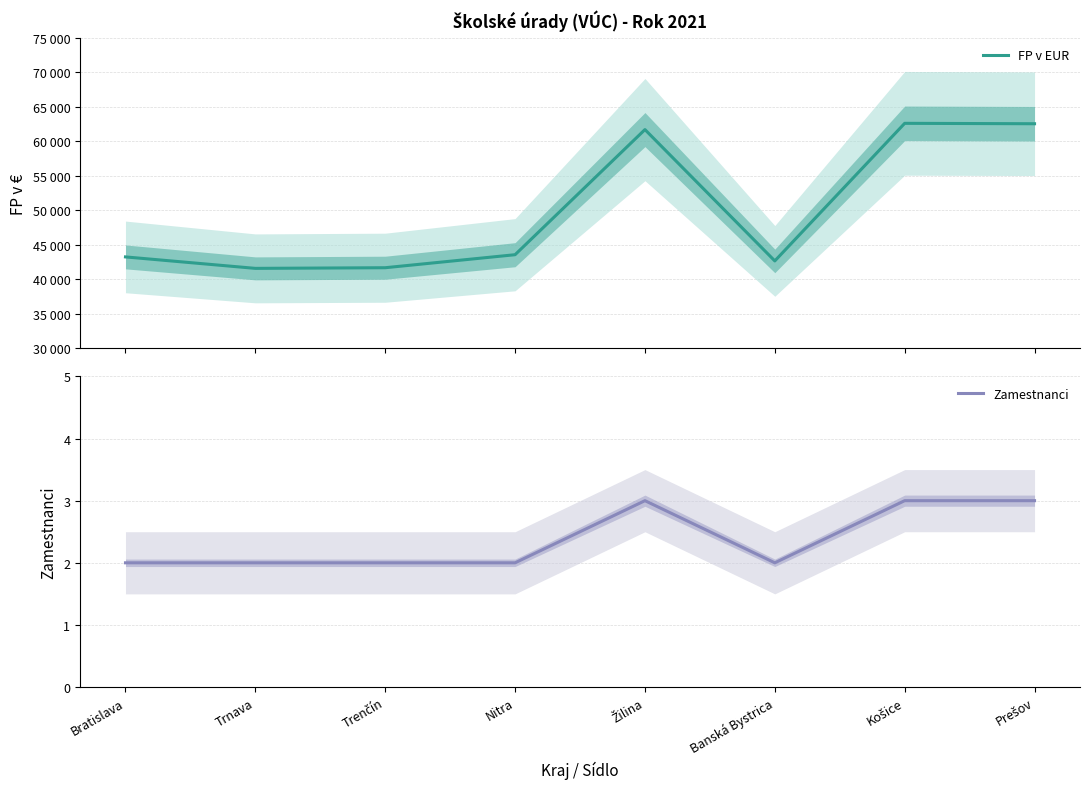

How many interior local valleys does the Zamestnanci series have?

1